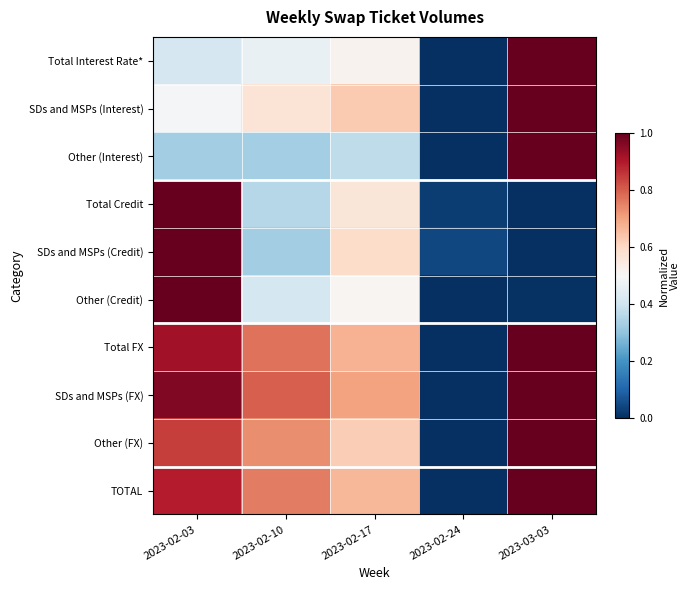

At how many categories does at least one series exceed 0?

5